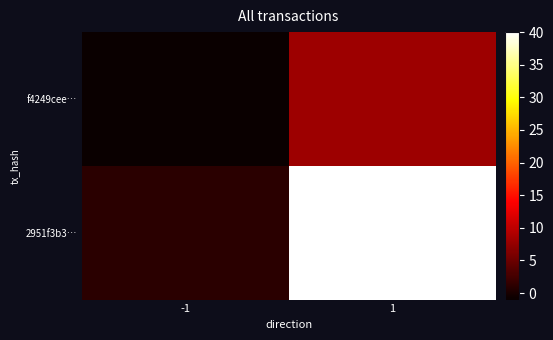

Reading left to right, extract all data points from this chart.

f4249cee…: -1=-1	1=8
2951f3b3…: -1=1	1=40